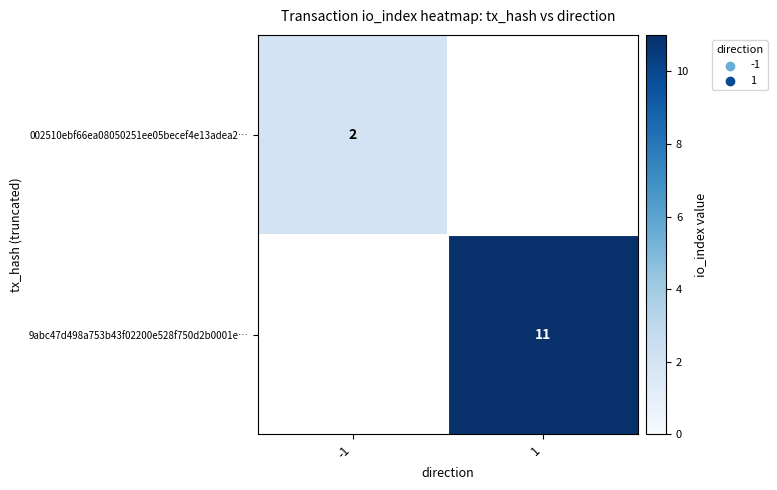

Which category has the lowest value across all series?

-1